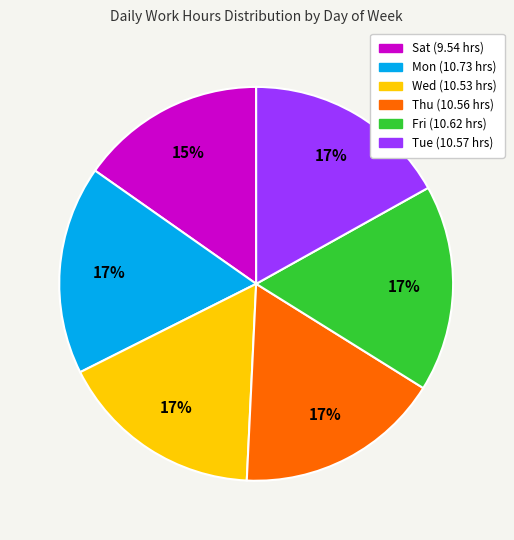

How many slices are in this pie chart?

6